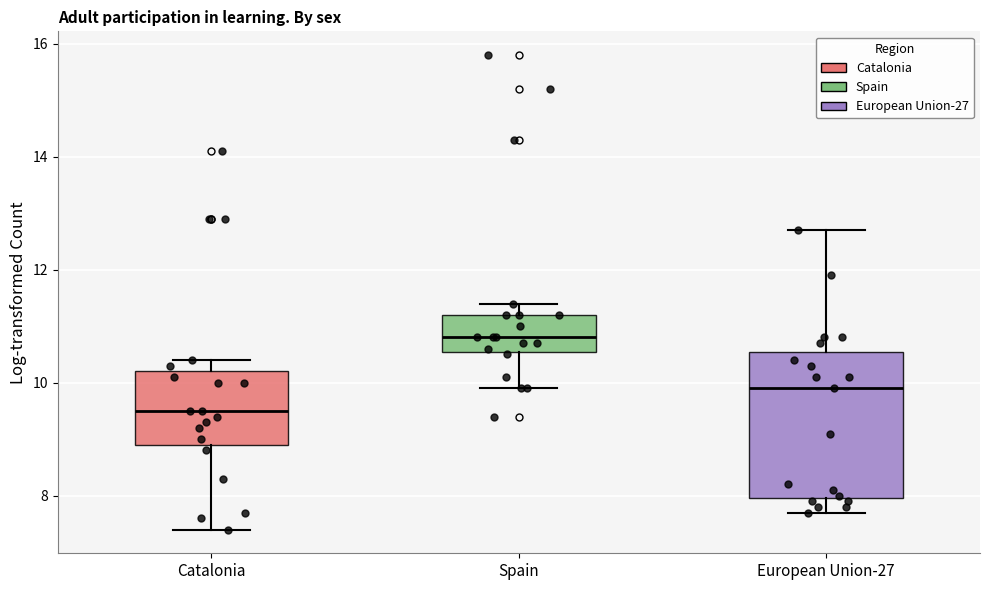

Which box has the lowest median line?

Catalonia